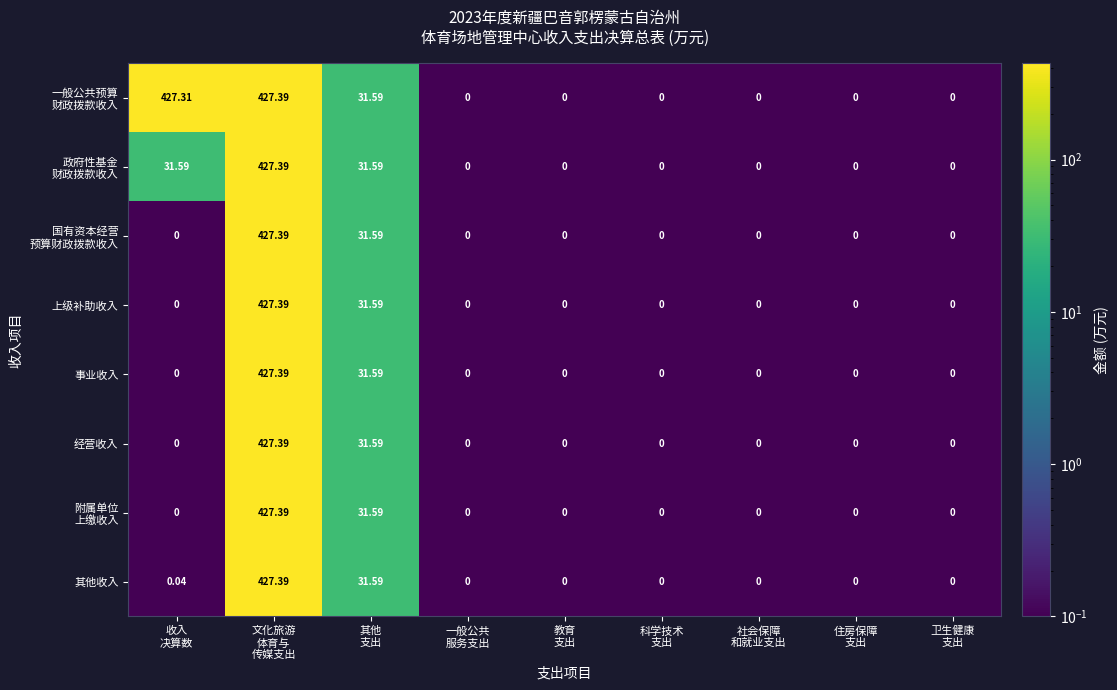

How many series are shown in this chart?

8